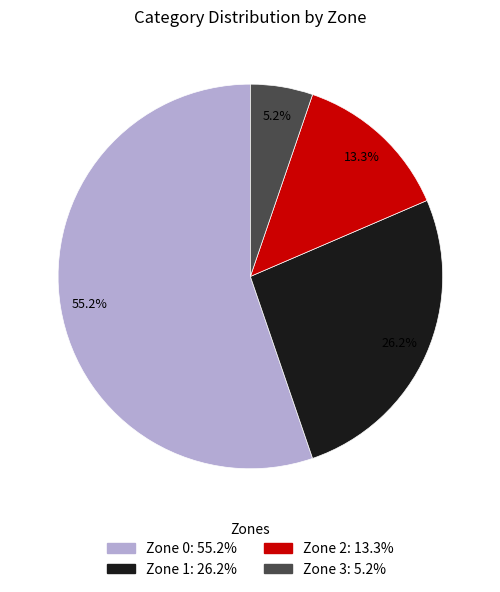

To the nearest percent, what is the difference between the Zone 1 and Zone 0 slice percentages?

29%